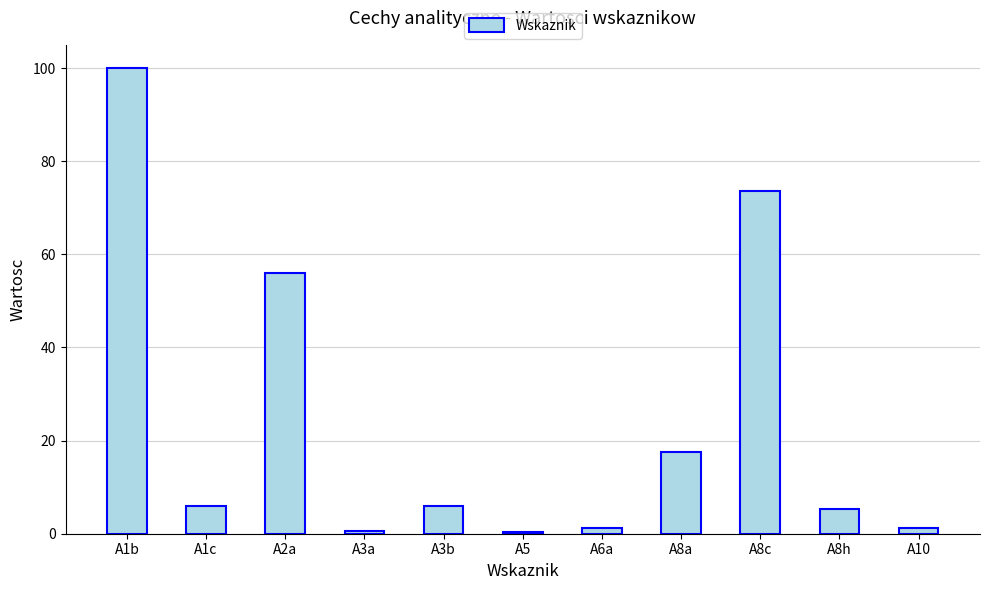

Count the number of categories in the chart.

11